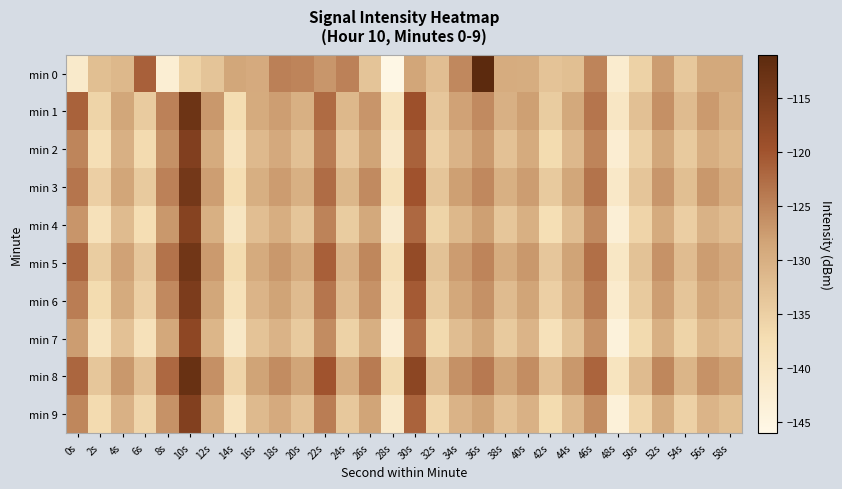

What is the total value across all series at 44s?

-1303.0